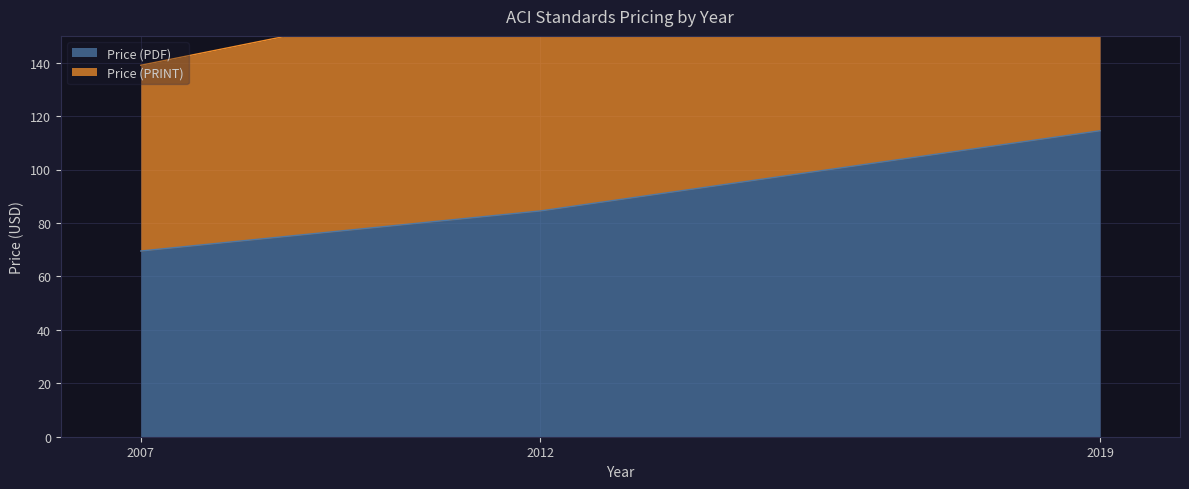

What is the value of the Price (PDF) point at the 2nd from the left?

84.5